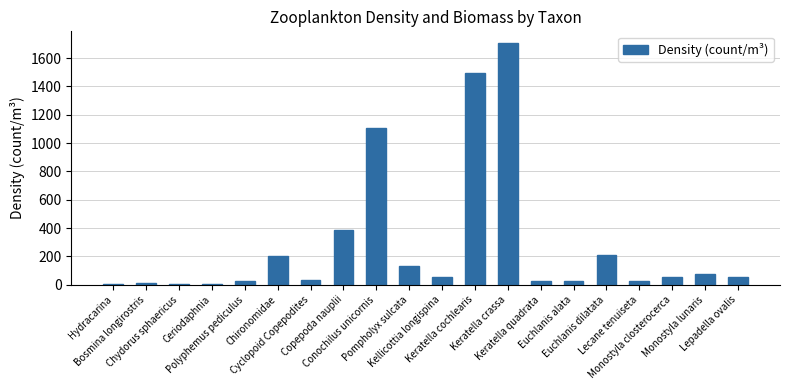

What is the sum of all values?

5636